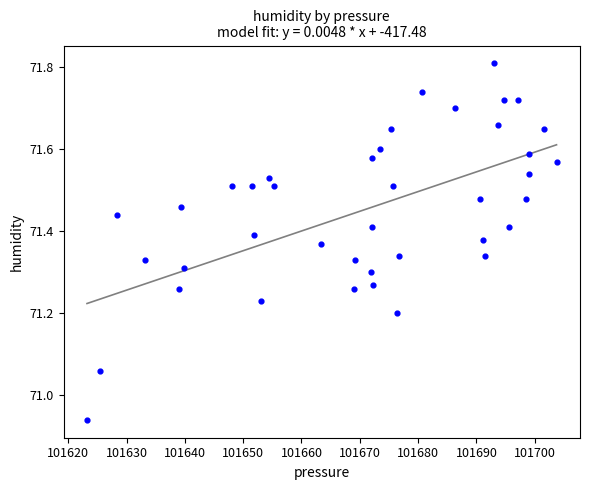

What is the range of X values (max minus min)?

80.5